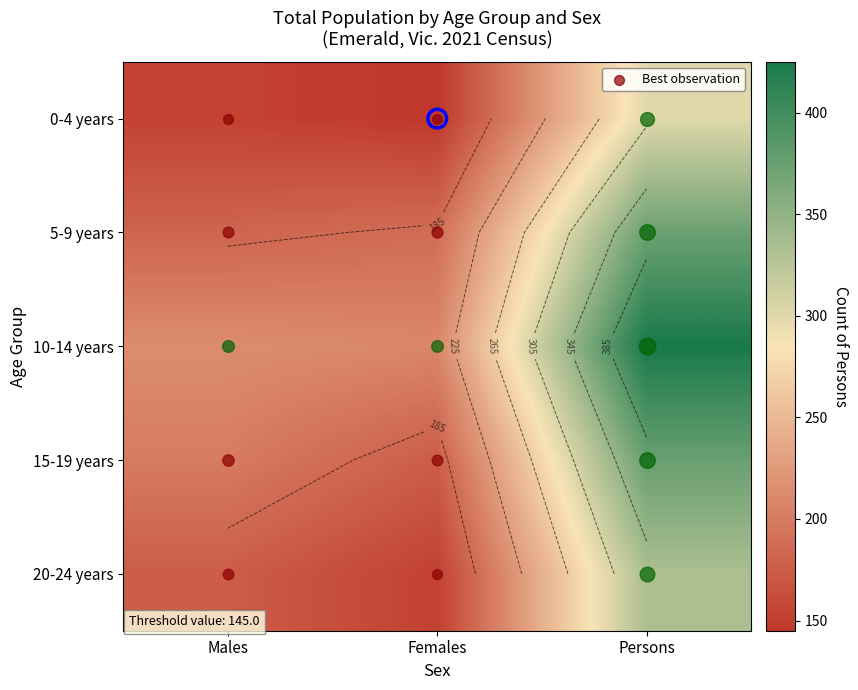

True or false: 5-9 years has a value of 373 at Persons.

True